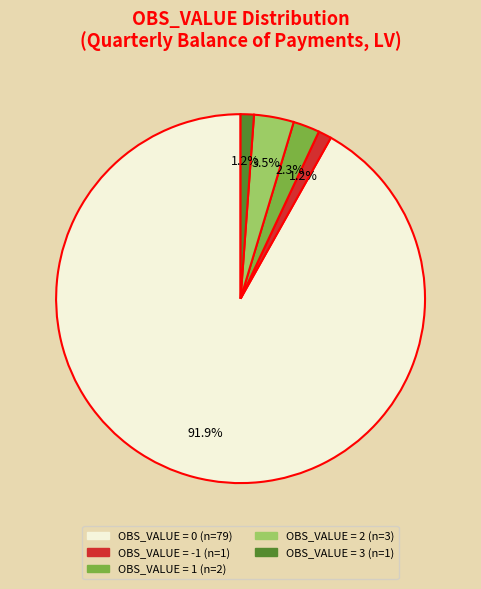

Is there any slice that represents more than half of the pie?

Yes